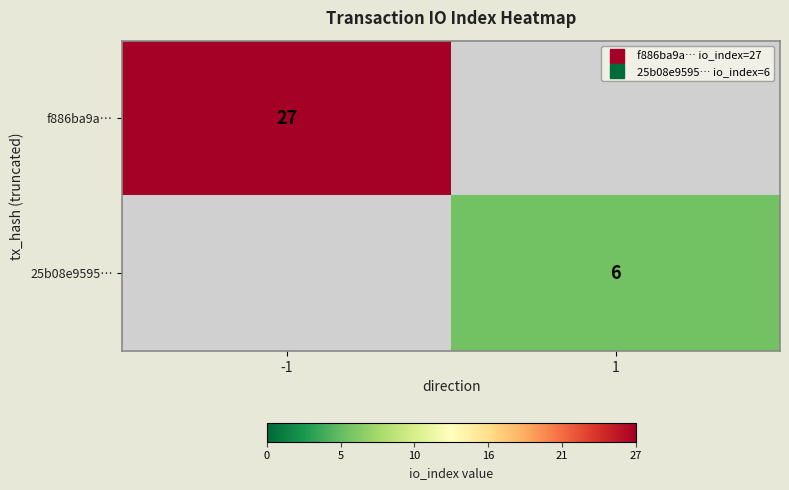

Which has a higher value, 1 or -1?

-1